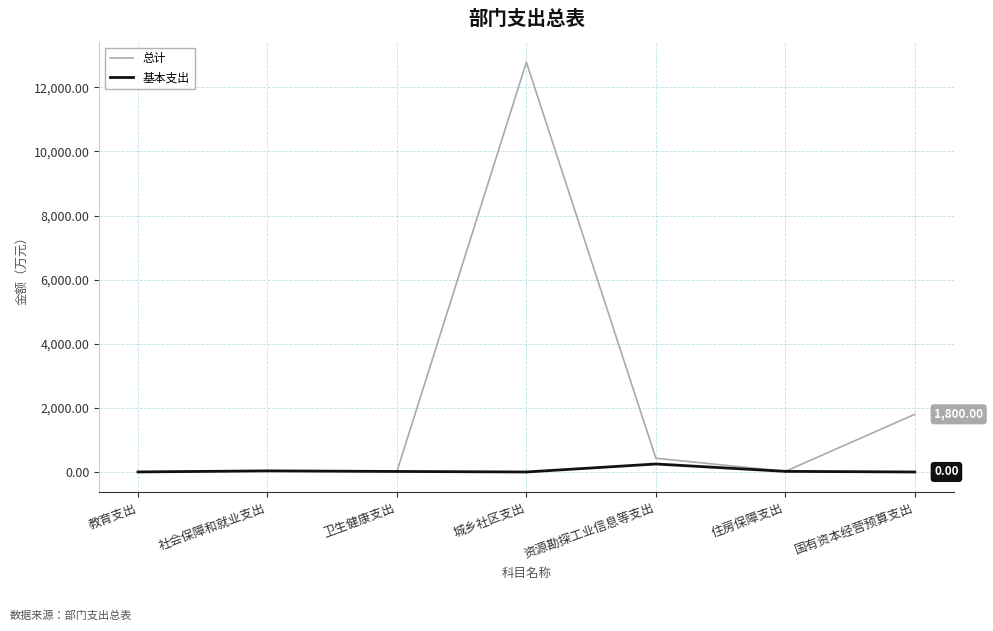

At which category is the sum across all series the highest?

城乡社区支出